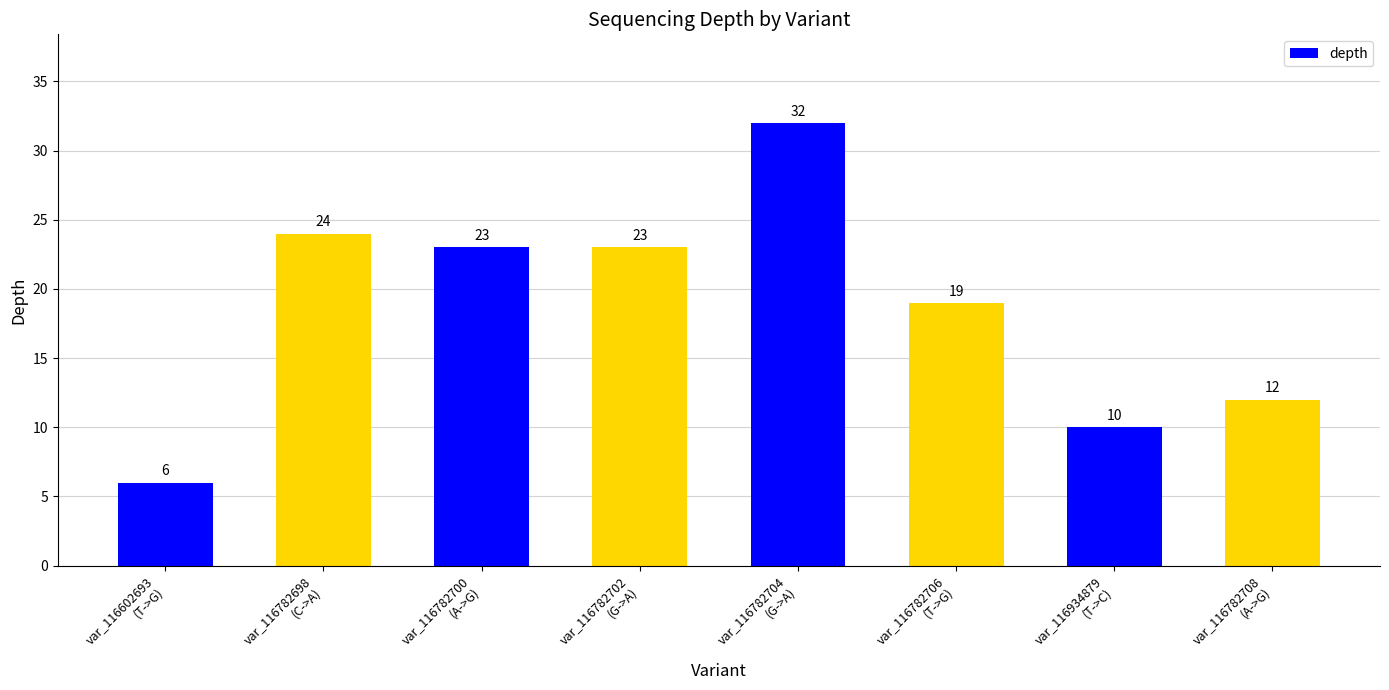

What position from the left is var_116602693
(T->G)?

1